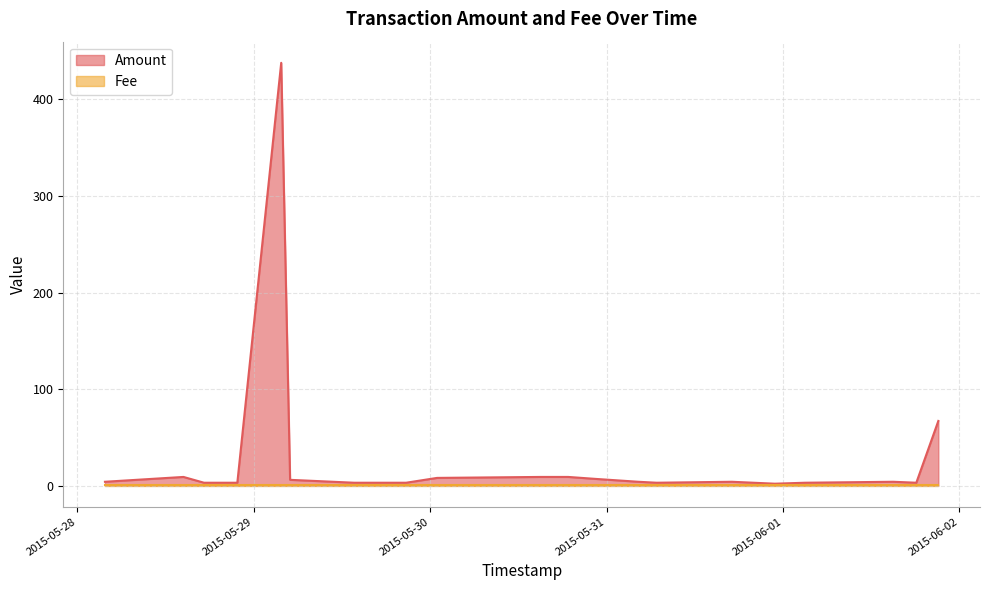

Does the chart have visible grid lines?

Yes